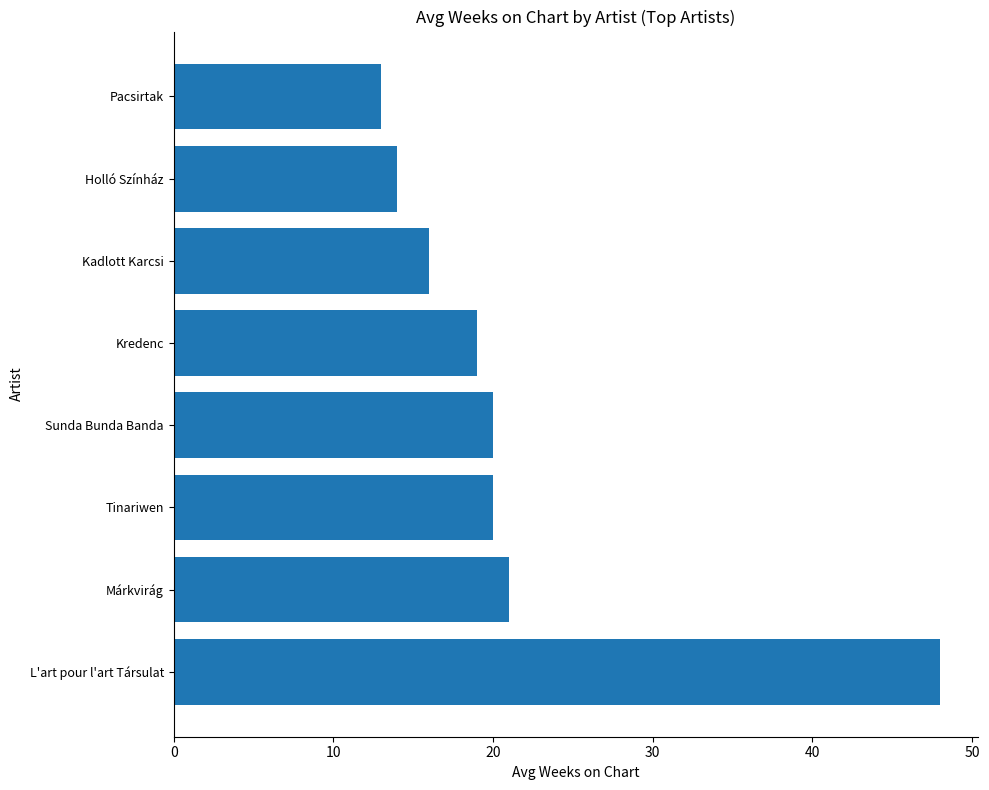

What is the change in value from Kredenc to Holló Színház?

-5